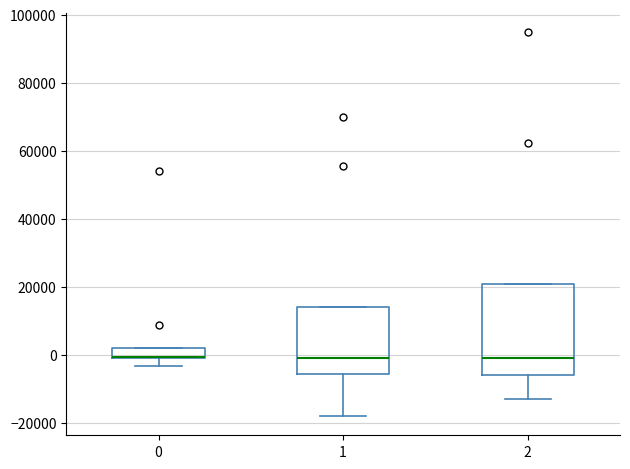

Comparing the boxes themselves (not the whiskers), which one is the tallest?

2